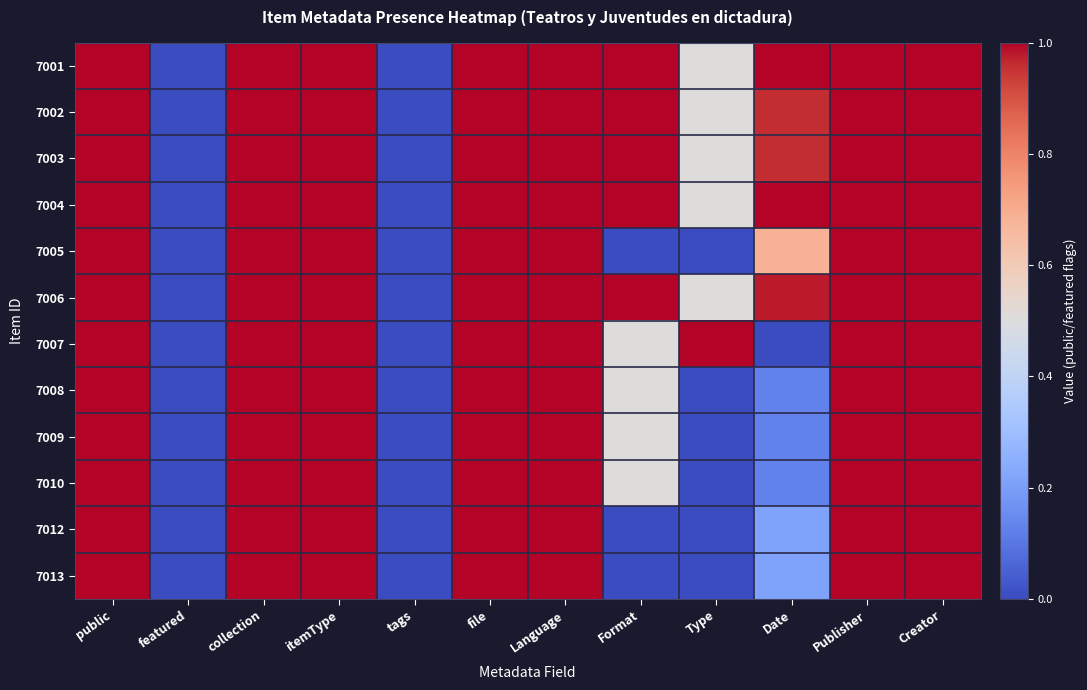

At how many categories does at least one series exceed 0?

10